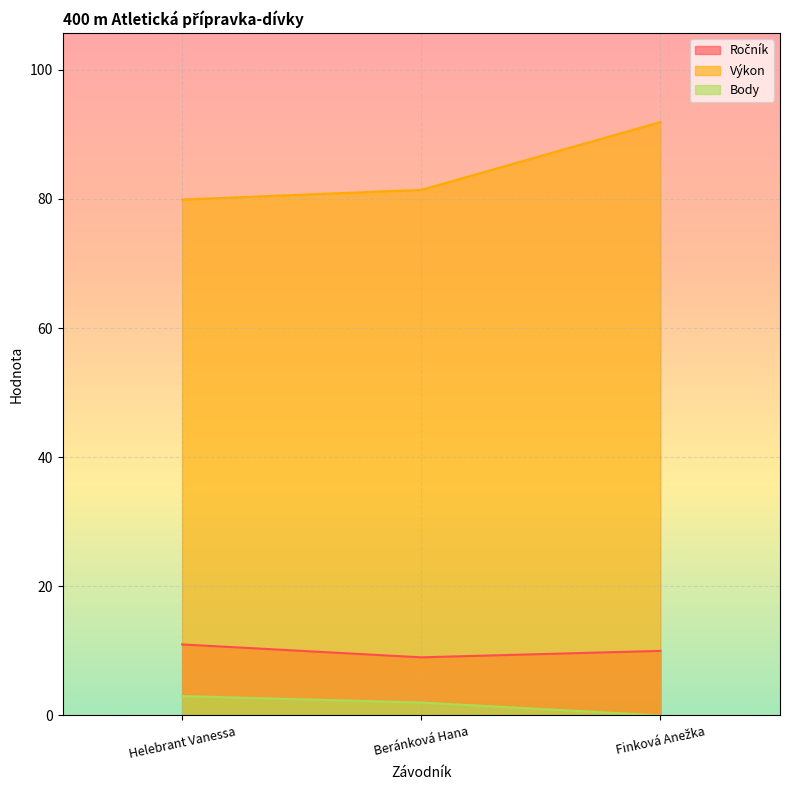

At Helebrant Vanessa, list the series in order from largest to smallest.

Výkon, Ročník, Body